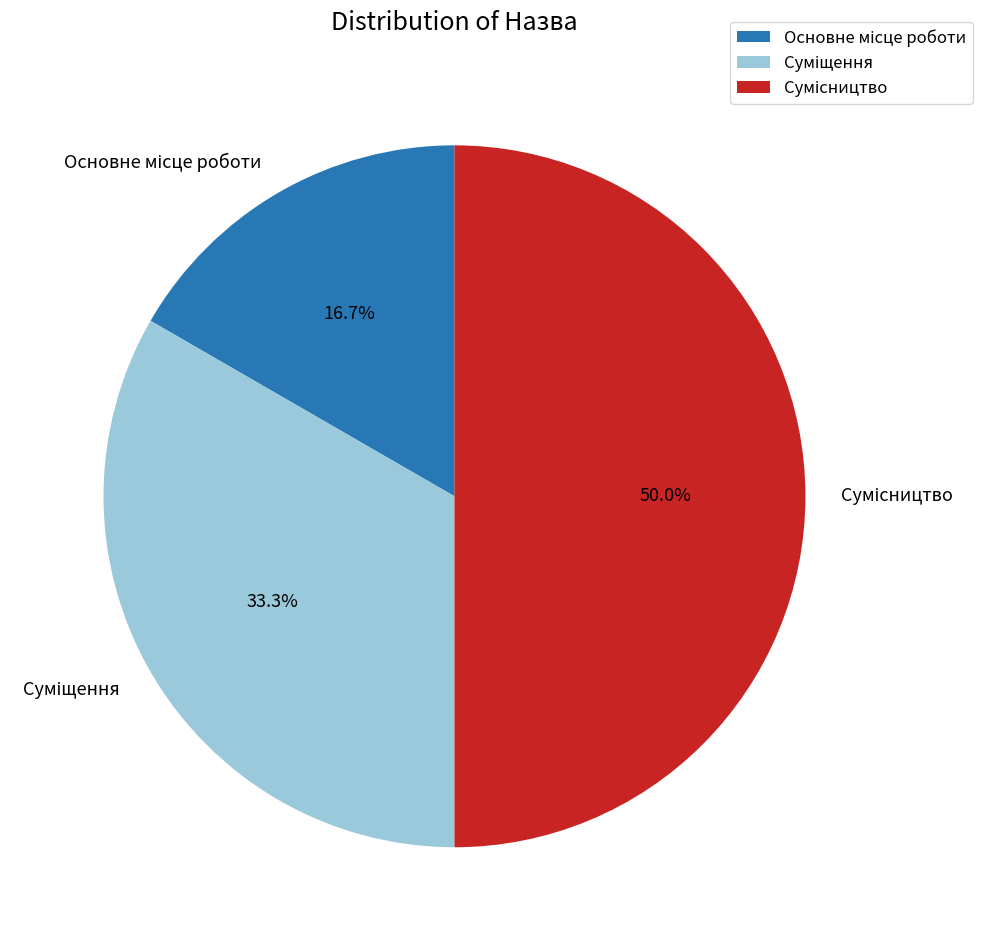

How many slices are in this pie chart?

3